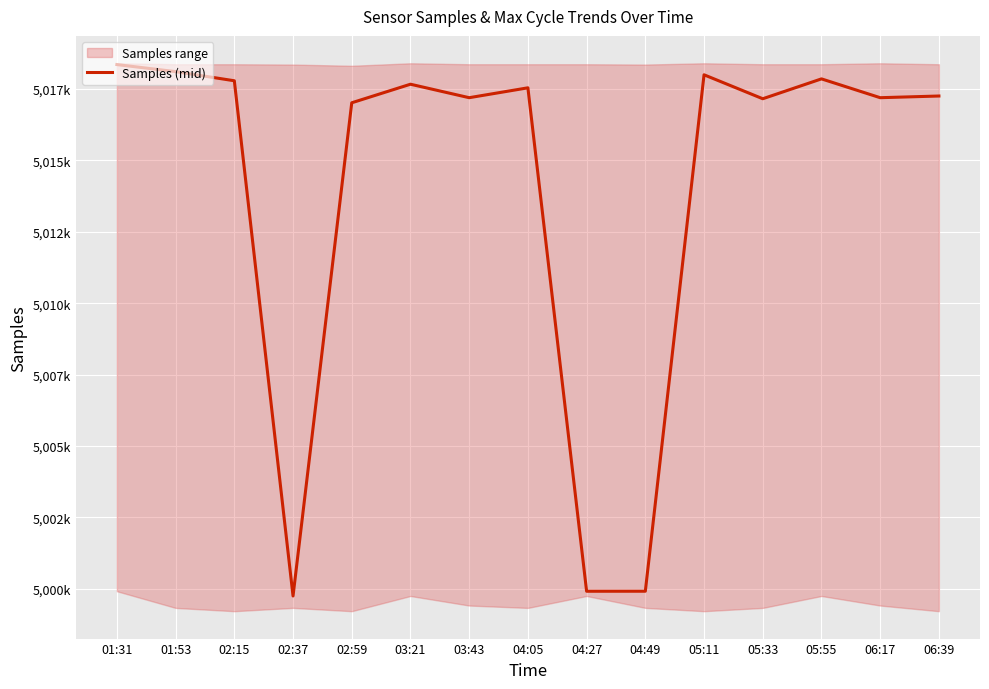

True or false: the data has more than 1 interior local peaks.

True